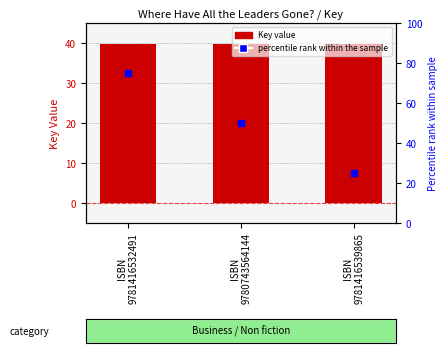

What is the maximum value shown in the chart?

39726230